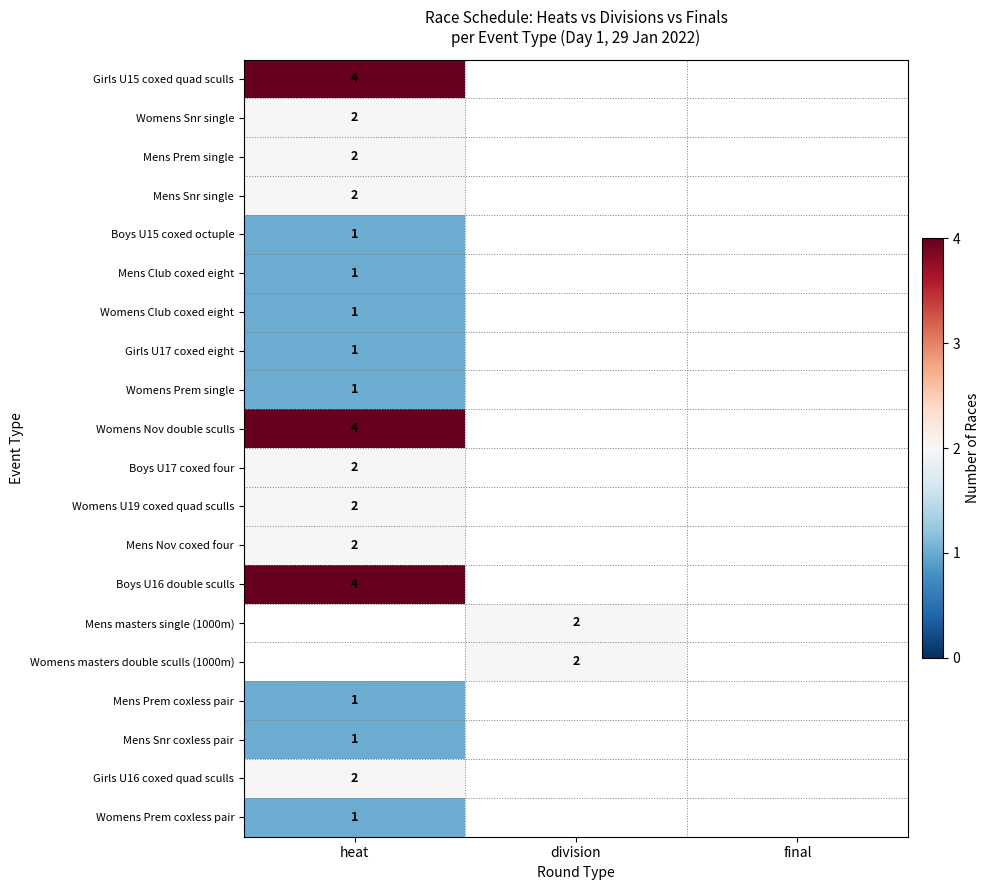

Is it true that Womens Nov double sculls equals 4 at heat?

True